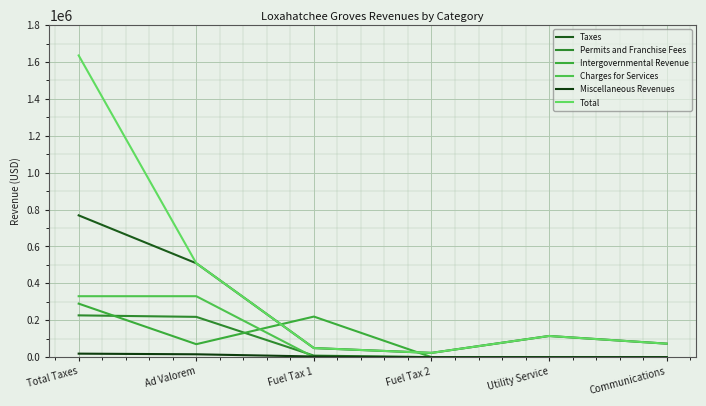

At Fuel Tax 2, list the series in order from smallest to largest.

Permits and Franchise Fees, Intergovernmental Revenue, Charges for Services, Miscellaneous Revenues, Taxes, Total